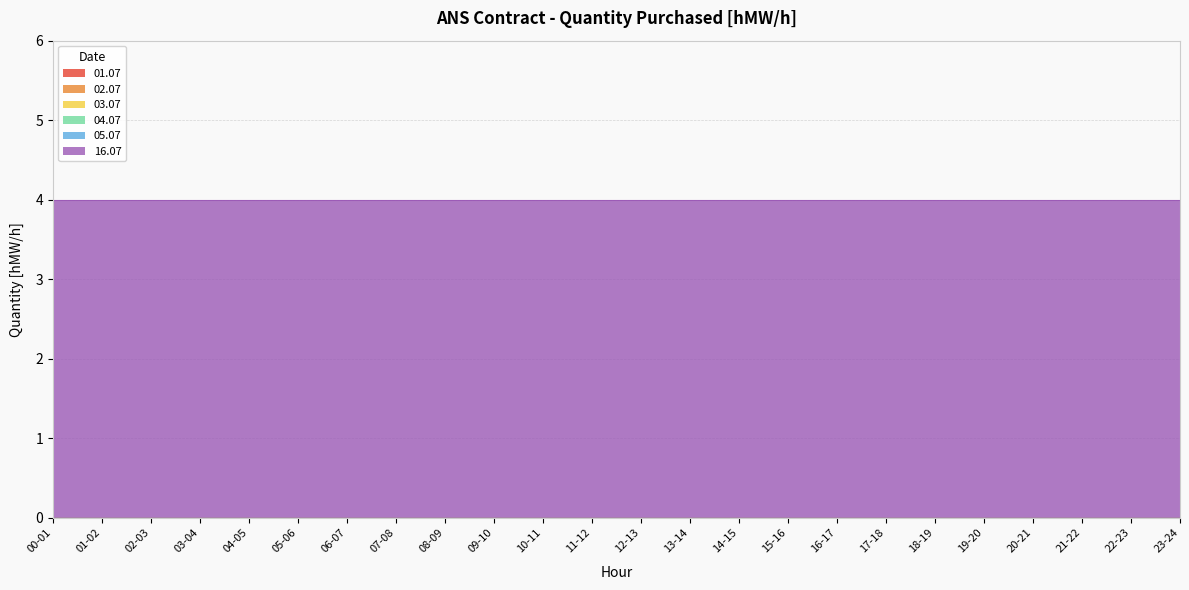

Which category has the highest value in the 16.07 series?

00-01